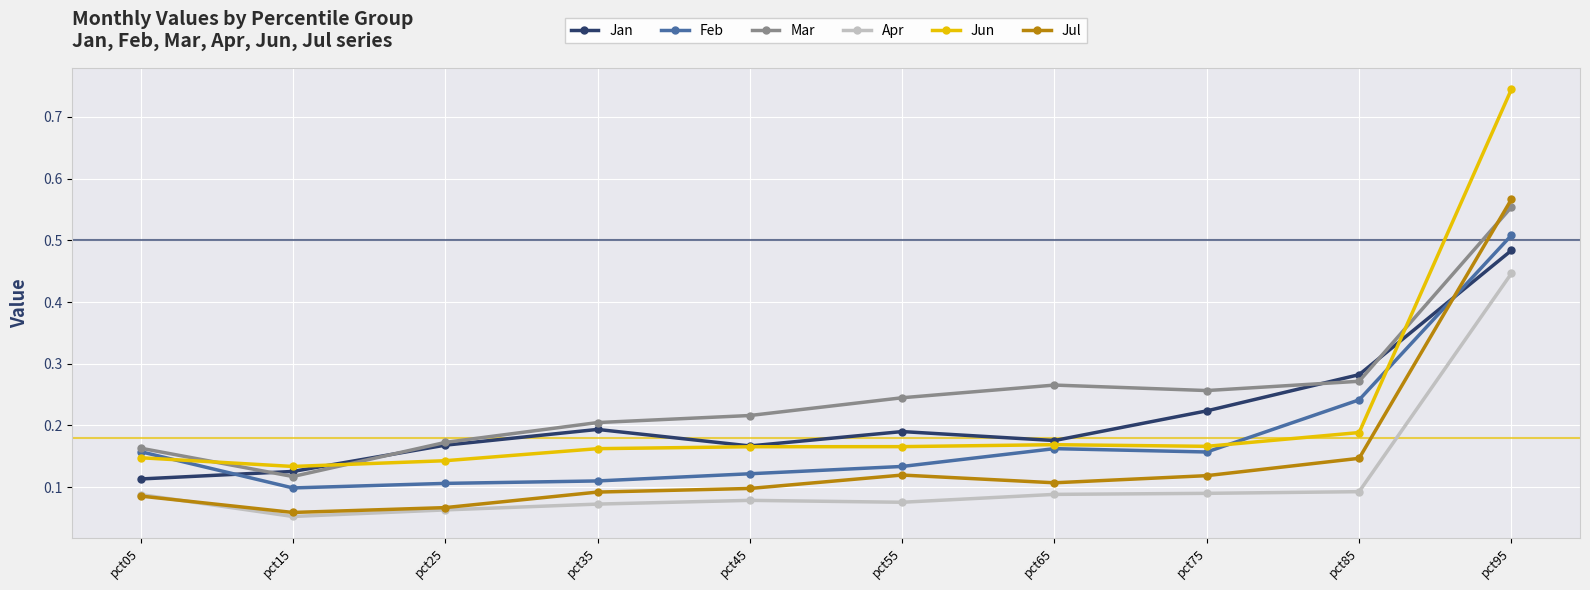

Which series has the widest spread of values?

Jun